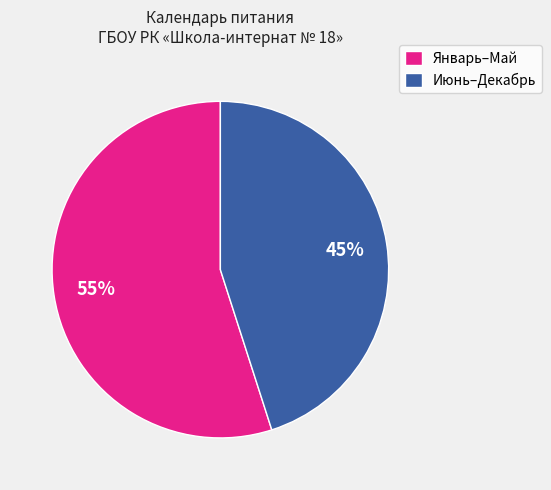

What percentage is the Июнь–Декабрь slice, to the nearest percent?

45%